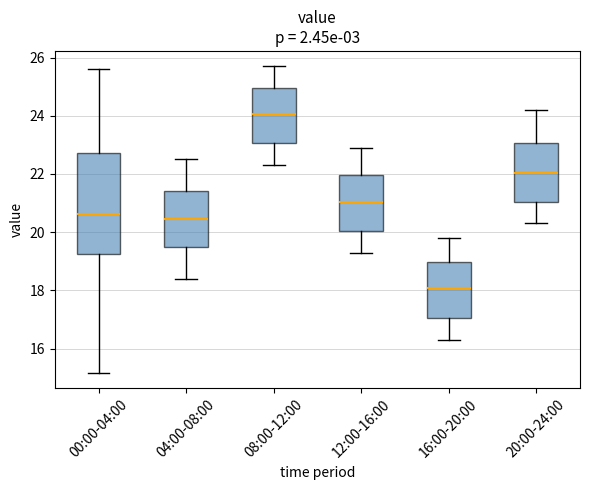

Reading left to right, transcribe this box plot: for each box, give where its median line is, the range the box spans, and where its two whiskers end, as read against the y-axis. The values are not printed on the chart, so give them approximately, as read against the axis.

00:00-04:00: median 20.6, box 19.2 to 22.8, whiskers 15.2 to 25.6
04:00-08:00: median 20.4, box 19.4 to 21.4, whiskers 18.4 to 22.6
08:00-12:00: median 24.0, box 23.0 to 25.0, whiskers 22.4 to 25.8
12:00-16:00: median 21.0, box 20.0 to 22.0, whiskers 19.4 to 23.0
16:00-20:00: median 18.2, box 17.0 to 19.0, whiskers 16.4 to 19.8
20:00-24:00: median 22.0, box 21.0 to 23.0, whiskers 20.4 to 24.2